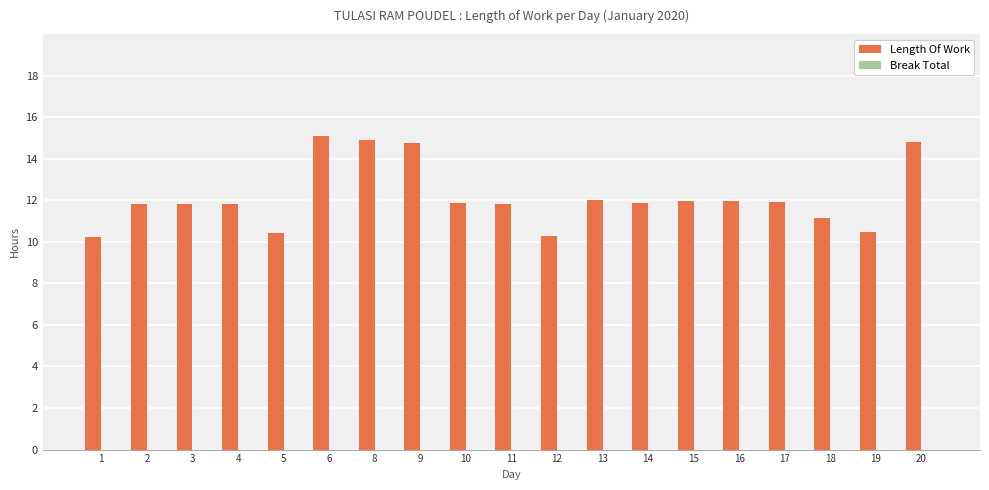

Are the bars grouped side by side (vs. stacked)?

No